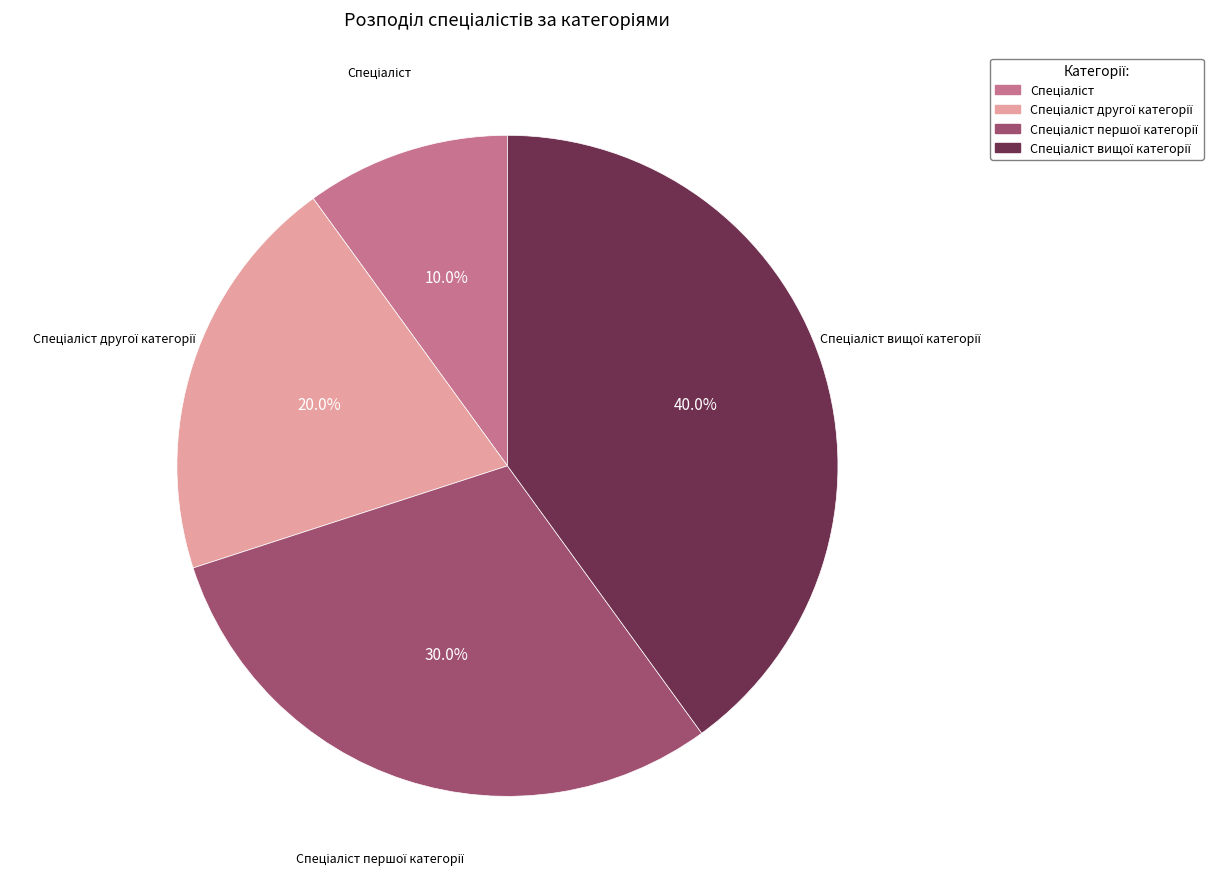

Count the number of slices in the pie.

4